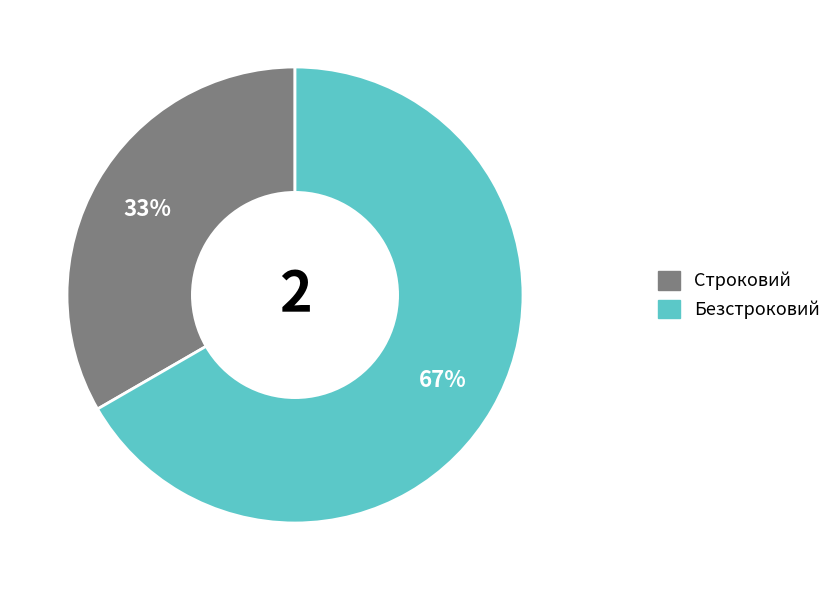

Approximately how many times larger is the value at Строковий compared to Безстроковий?

0.5